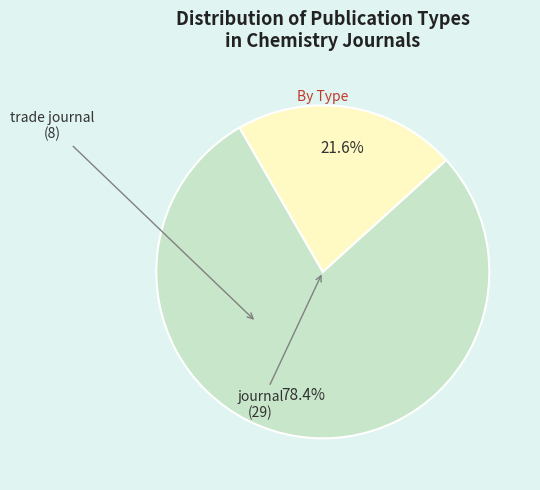

Count the number of slices in the pie.

2